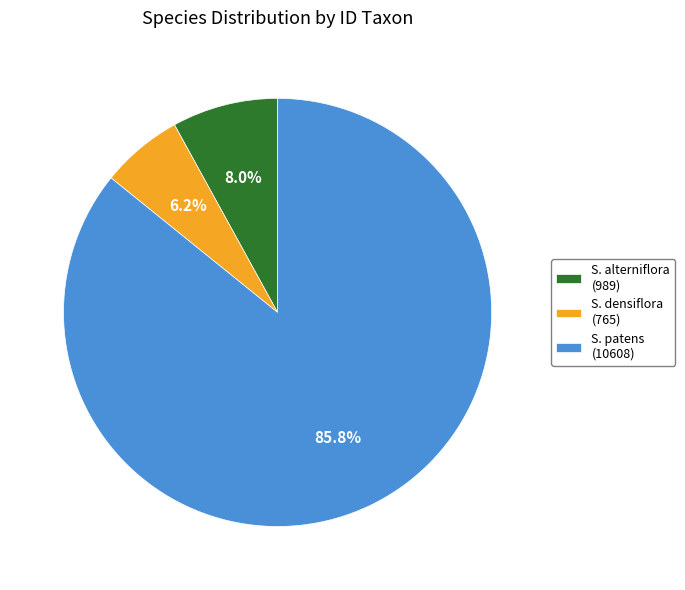

Does S. patens (10608) represent more than half of the total?

Yes